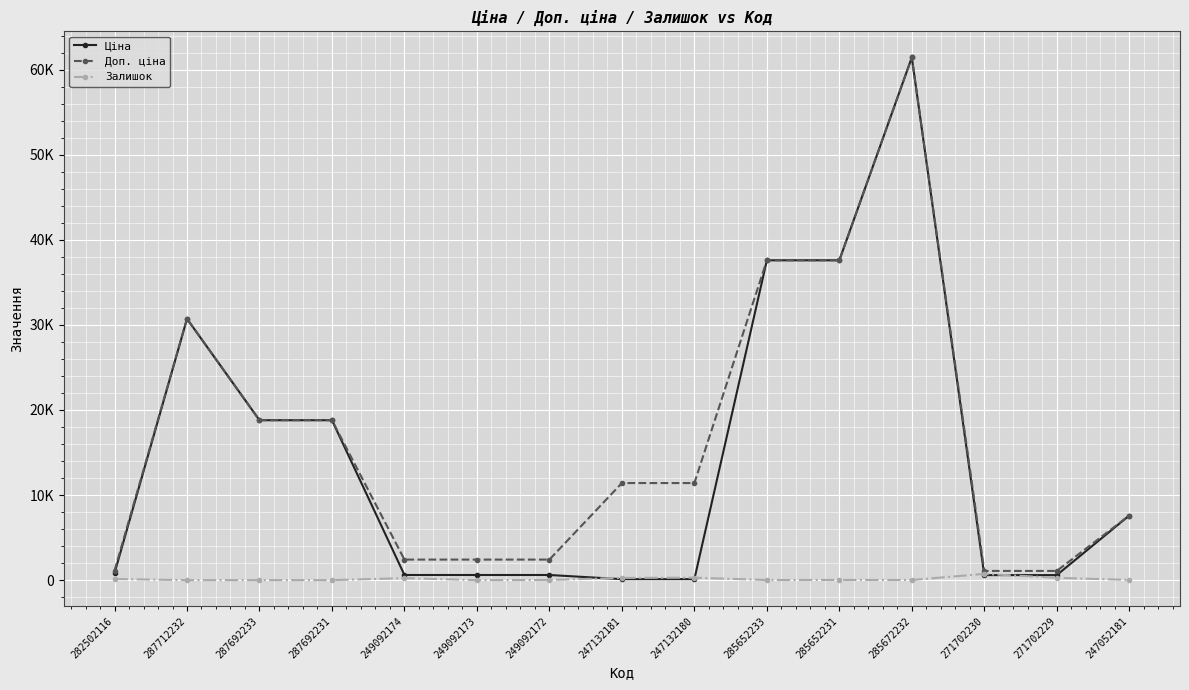

Reading left to right, transcribe all the data shown in this chart.

Ціна: 282502116=818.5	287712232=30717.1	287692233=18796.8	287692231=18796.8	249092174=603.7	249092173=603.7	249092172=603.7	247132181=114.1	247132180=114.1	285652233=37593.6	285652231=37593.6	285672232=61434.3	271702230=589.9	271702229=589.9	247052181=7596.5
Доп. ціна: 282502116=1109.2	287712232=30717.1	287692233=18796.8	287692231=18796.8	249092174=2414.8	249092173=2414.8	249092172=2414.8	247132181=11410.0	247132180=11410.0	285652233=37593.6	285652231=37593.6	285672232=61434.3	271702230=1081.7	271702229=1081.7	247052181=7596.5
Залишок: 282502116=125.0	287712232=0.0	287692233=0.0	287692231=0.0	249092174=233.0	249092173=0.0	249092172=21.0	247132181=260.0	247132180=288.0	285652233=12.0	285652231=22.0	285672232=15.0	271702230=735.0	271702229=272.0	247052181=20.0